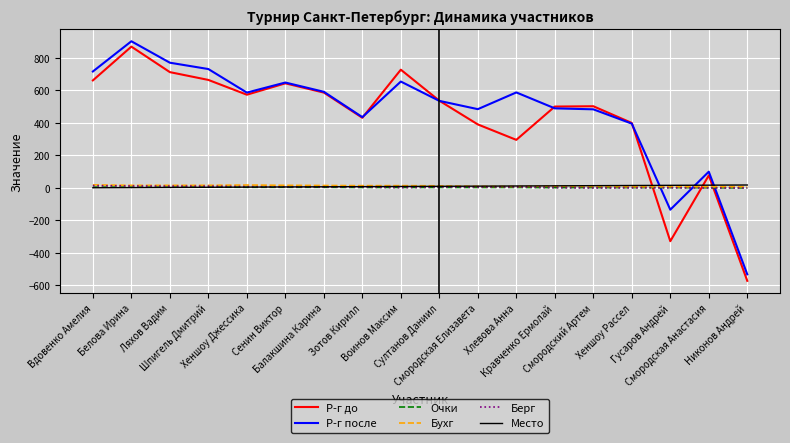

True or false: Место has a value of 5 at Хеншоу Джессика.

True